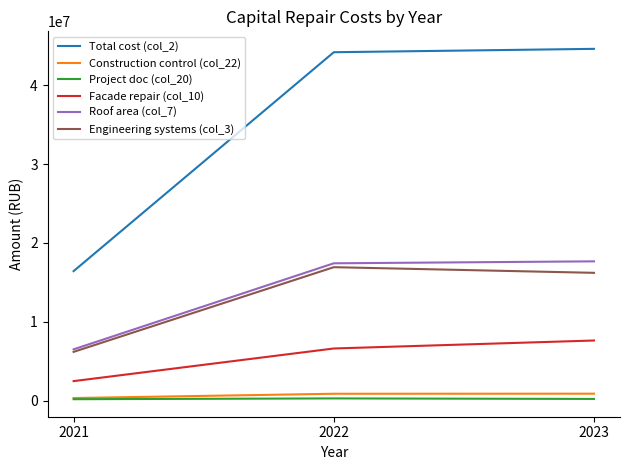

What is the difference between the maximum and minimum values in the Construction control (col_22) series?

552375.0